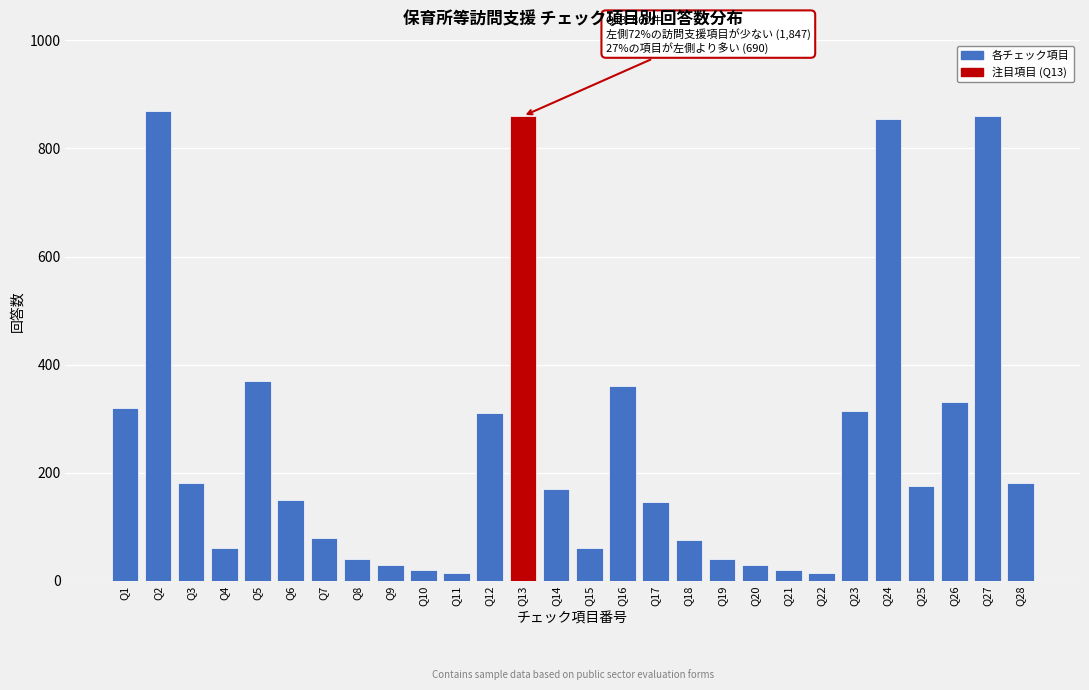

Reading left to right, what are all the values shown in this chart?

Q1=320	Q2=870	Q3=180	Q4=60	Q5=370	Q6=150	Q7=80	Q8=40	Q9=30	Q10=20	Q11=15	Q12=310	Q13=860	Q14=170	Q15=60	Q16=360	Q17=145	Q18=75	Q19=40	Q20=30	Q21=20	Q22=15	Q23=315	Q24=855	Q25=175	Q26=330	Q27=860	Q28=180